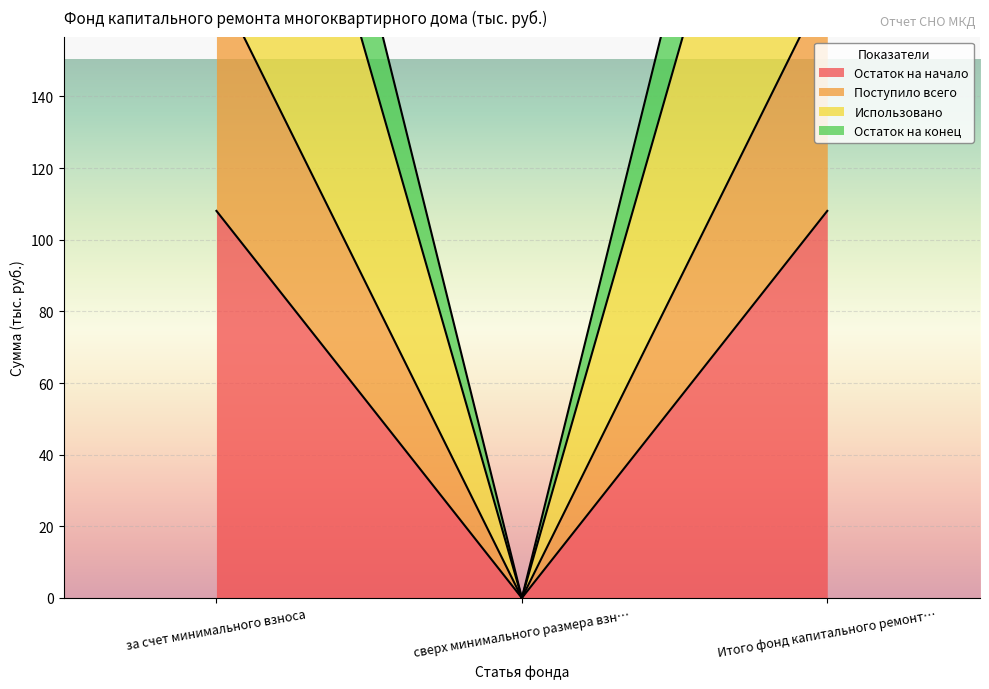

Which series has the largest range (max minus min)?

Остаток на начало